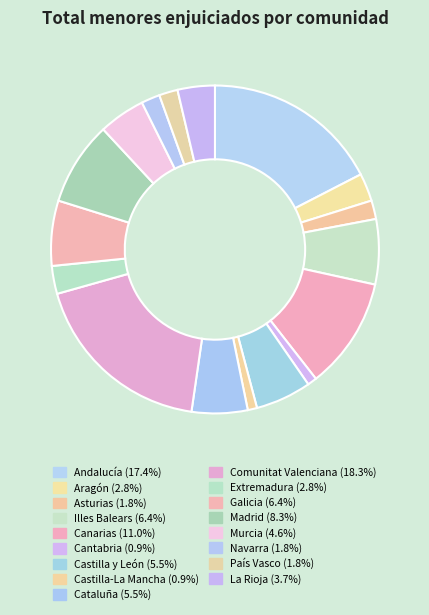

Do Murcia and Asturias together represent more than half of the pie?

No